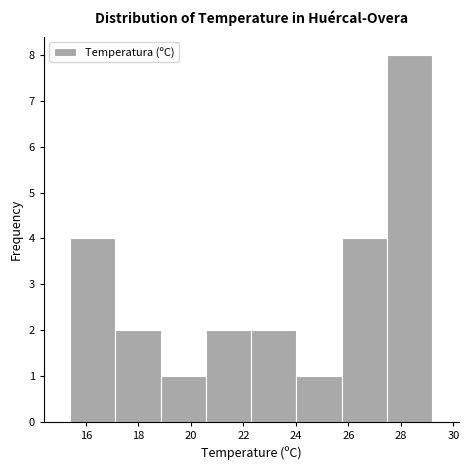

Reading left to right, transcribe this chart: for each bar, give the range it covers on the x-axis and its height. Neither the bar edges nor the heights are printed on the chart, so give them approximately, as read against the axes.

15.4 to 17.2: 4
17.2 to 18.8: 2
18.8 to 20.6: 1
20.6 to 22.4: 2
22.4 to 24.0: 2
24.0 to 25.8: 1
25.8 to 27.4: 4
27.4 to 29.2: 8